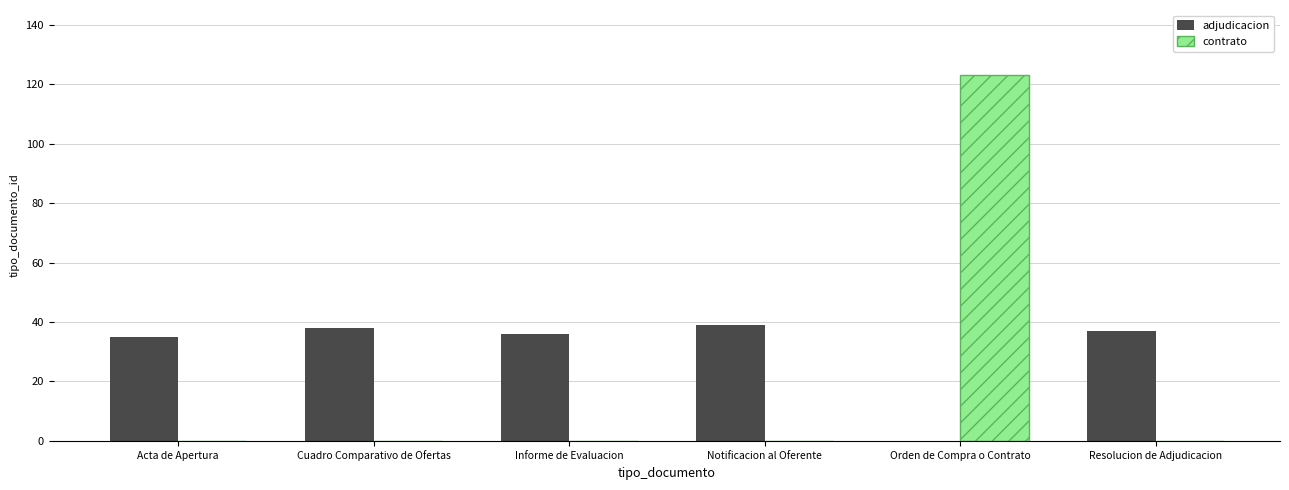

Is it true that adjudicacion equals 15 at Notificacion al Oferente?

False